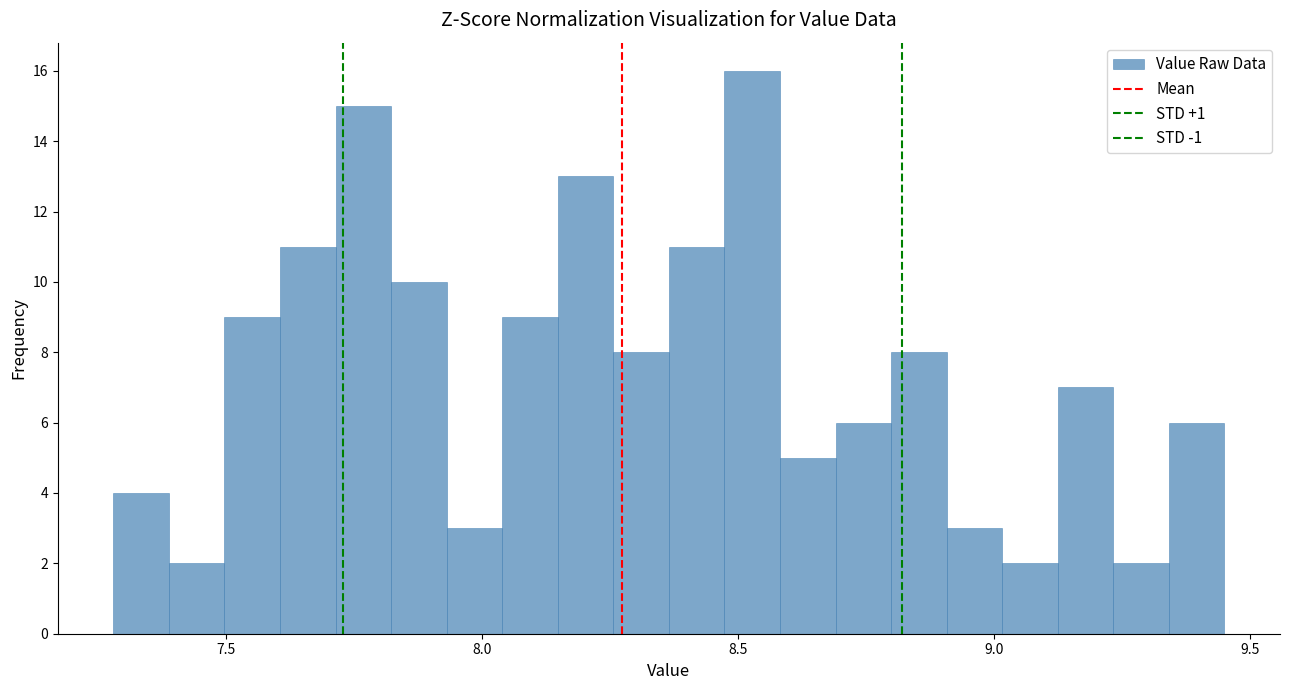

Read against the x-axis, roughly where is the centre of the tallest bar?

8.55